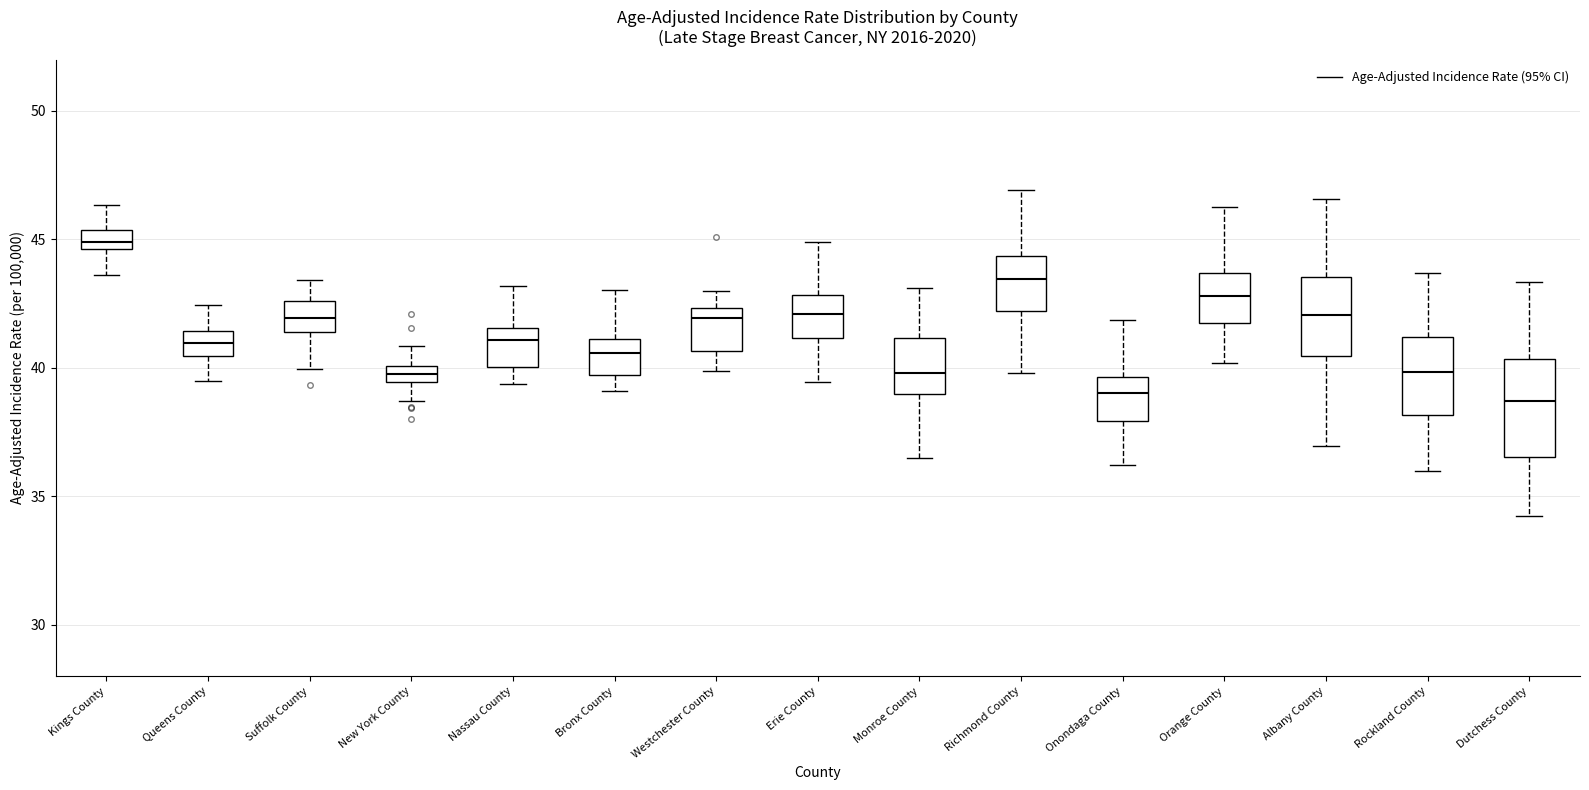

Comparing the boxes themselves (not the whiskers), which one is the tallest?

Dutchess County